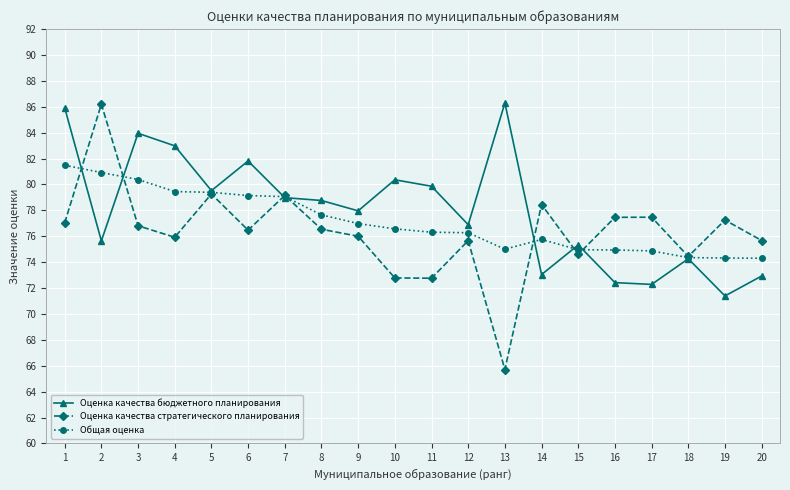

Is this an area chart (filled region under the line)?

No